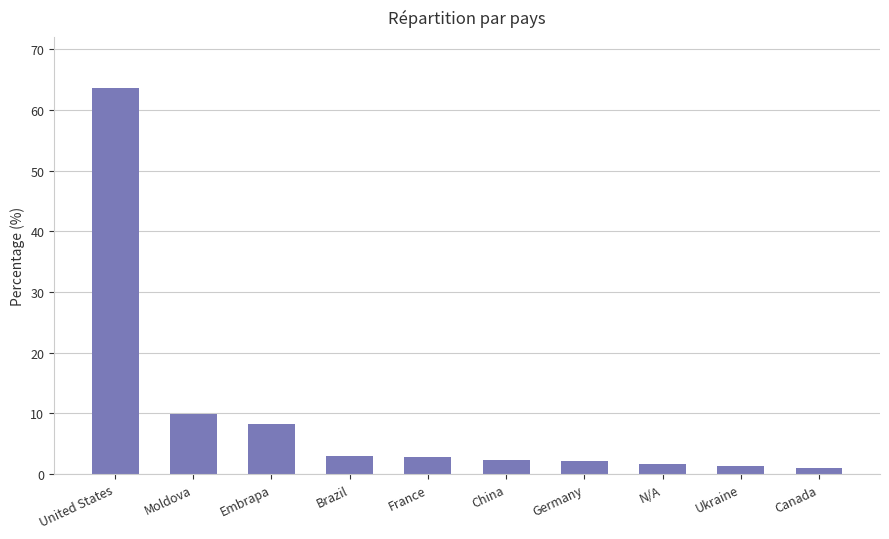

Which label corresponds to the largest value in the chart?

United States